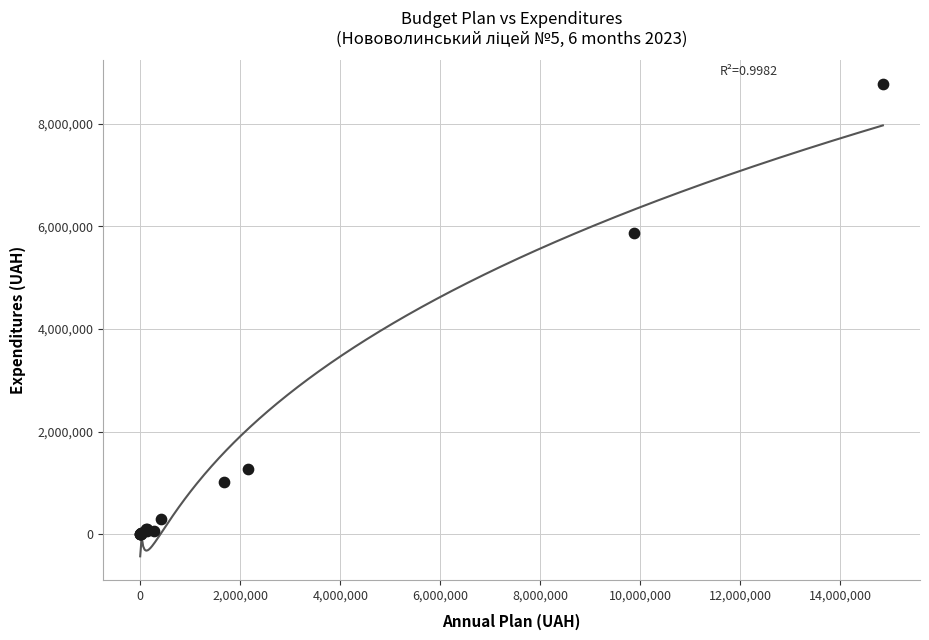

What Y value in the scatter plot is closest to 4388908?

5869402.9